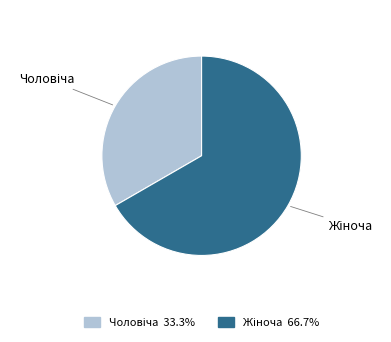

Is there any slice that represents more than half of the pie?

Yes